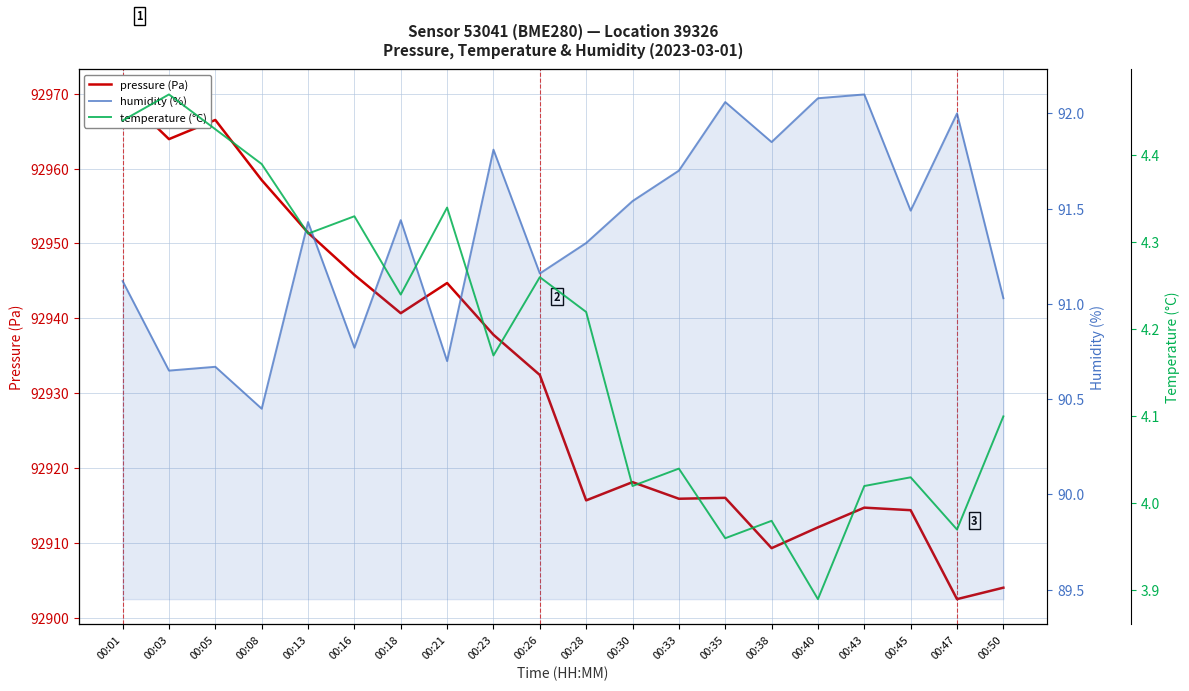

True or false: humidity (%) and pressure (Pa) cross at least once.

False